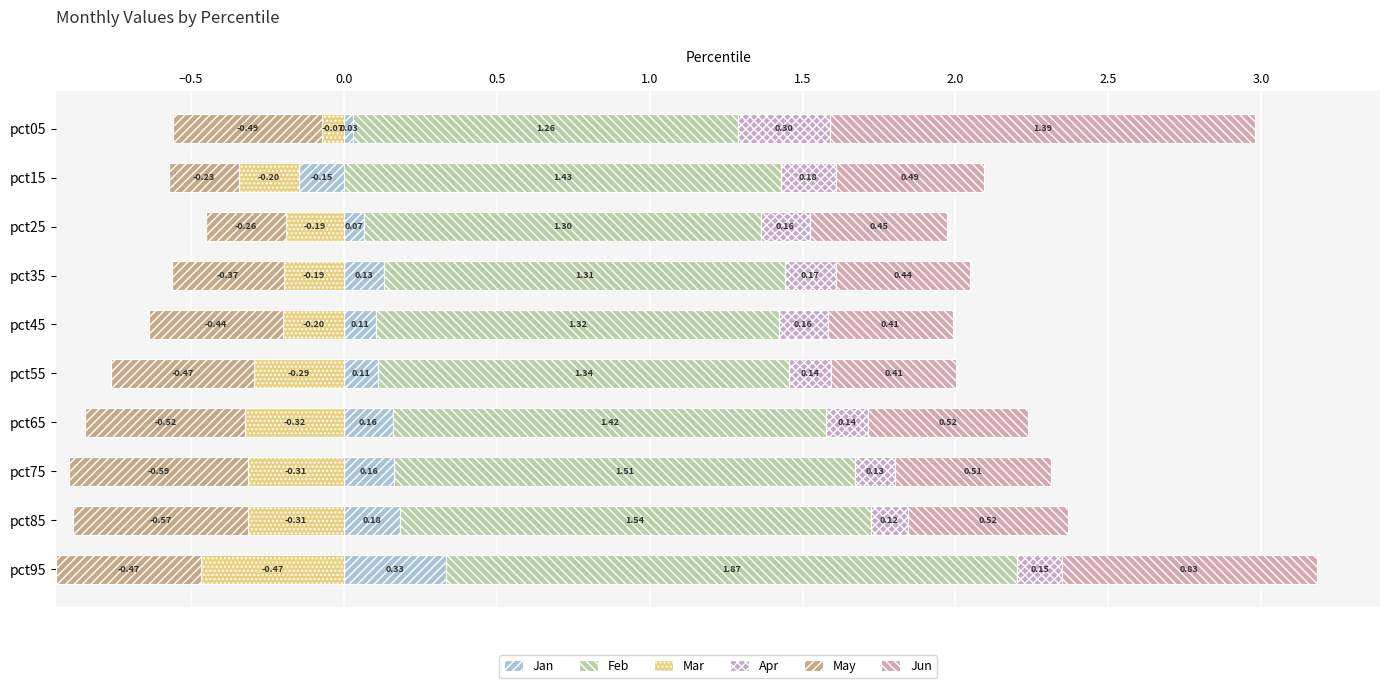

Count the number of data series in this chart.

6